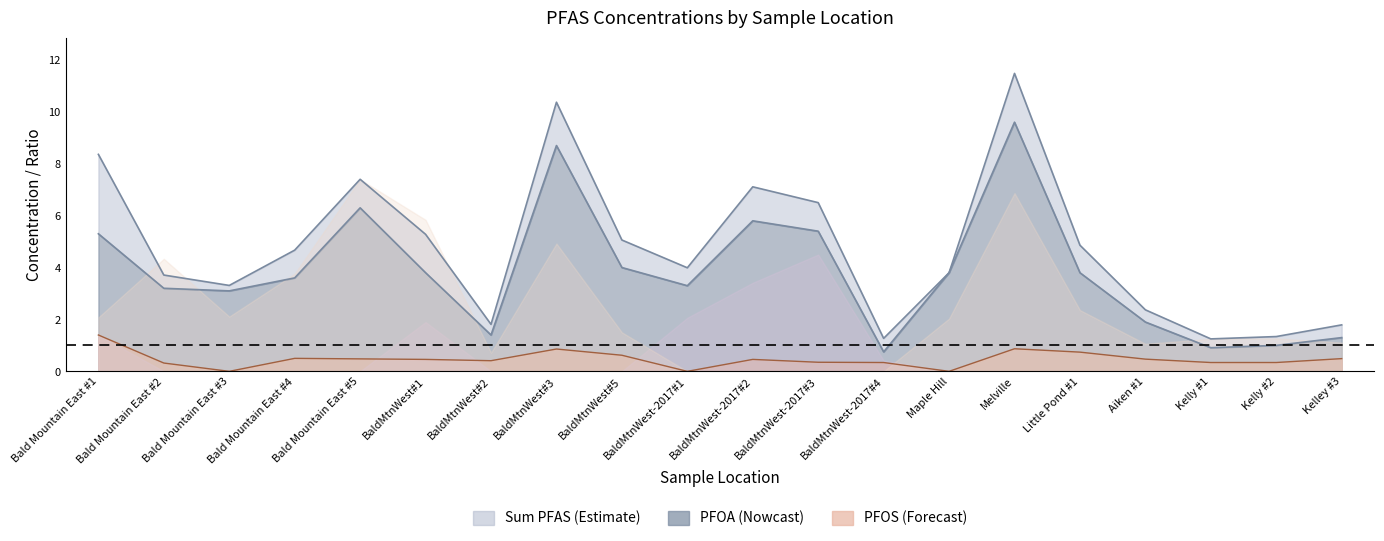

What is the average value of the PFOA (ug/kg) series?

3.8